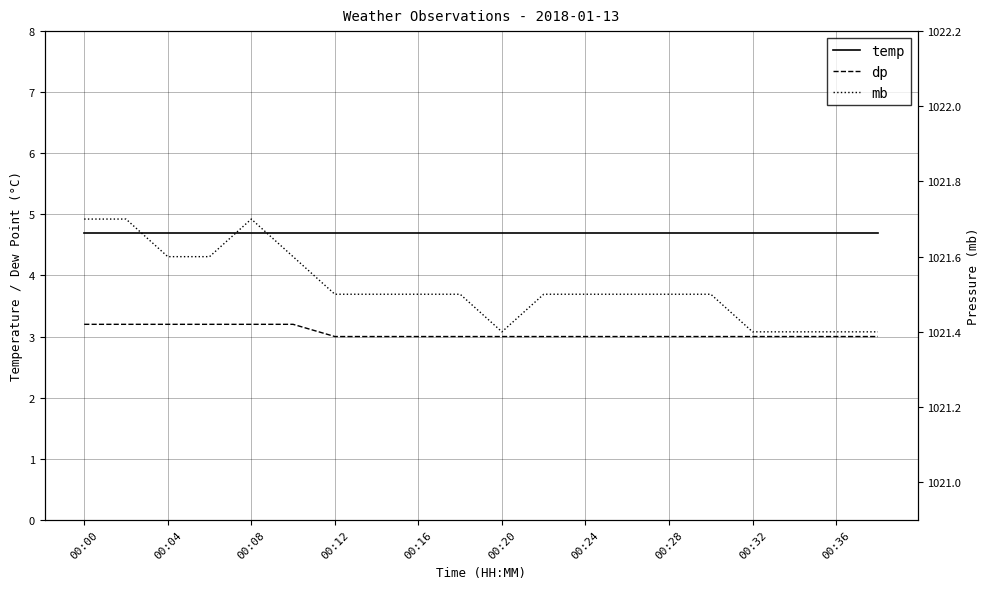

Is this an area chart (filled region under the line)?

No